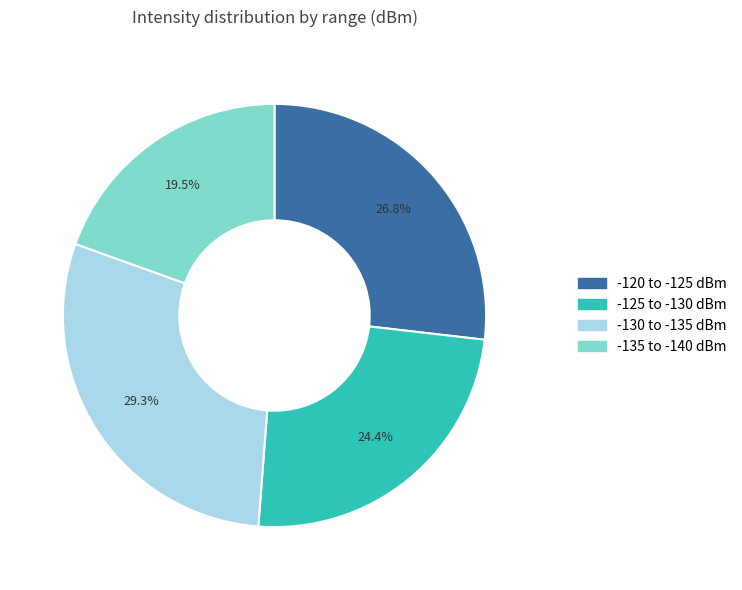

Is there a majority slice in this chart?

No